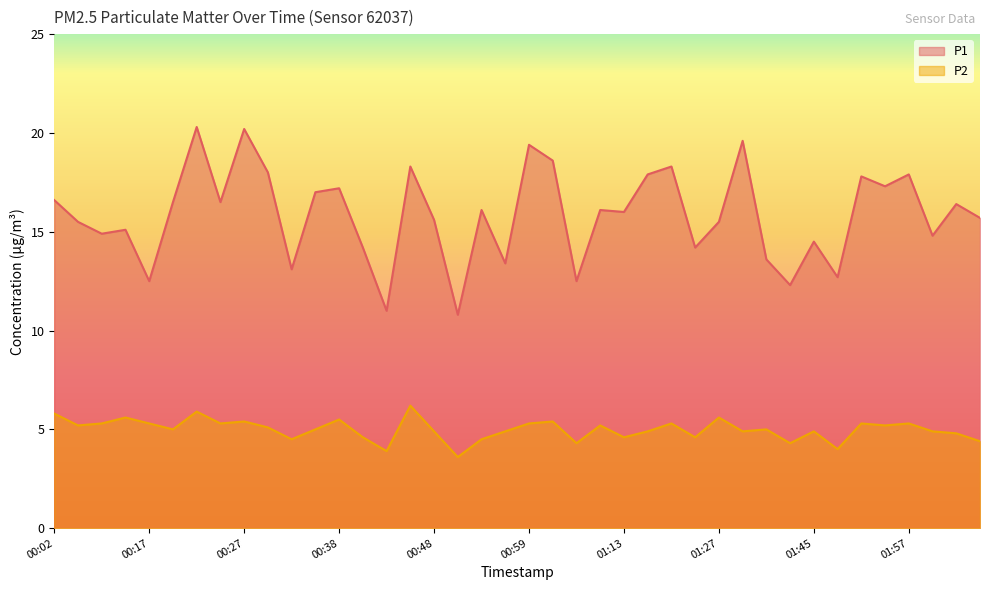

What are all the series names shown in the legend?

P1, P2